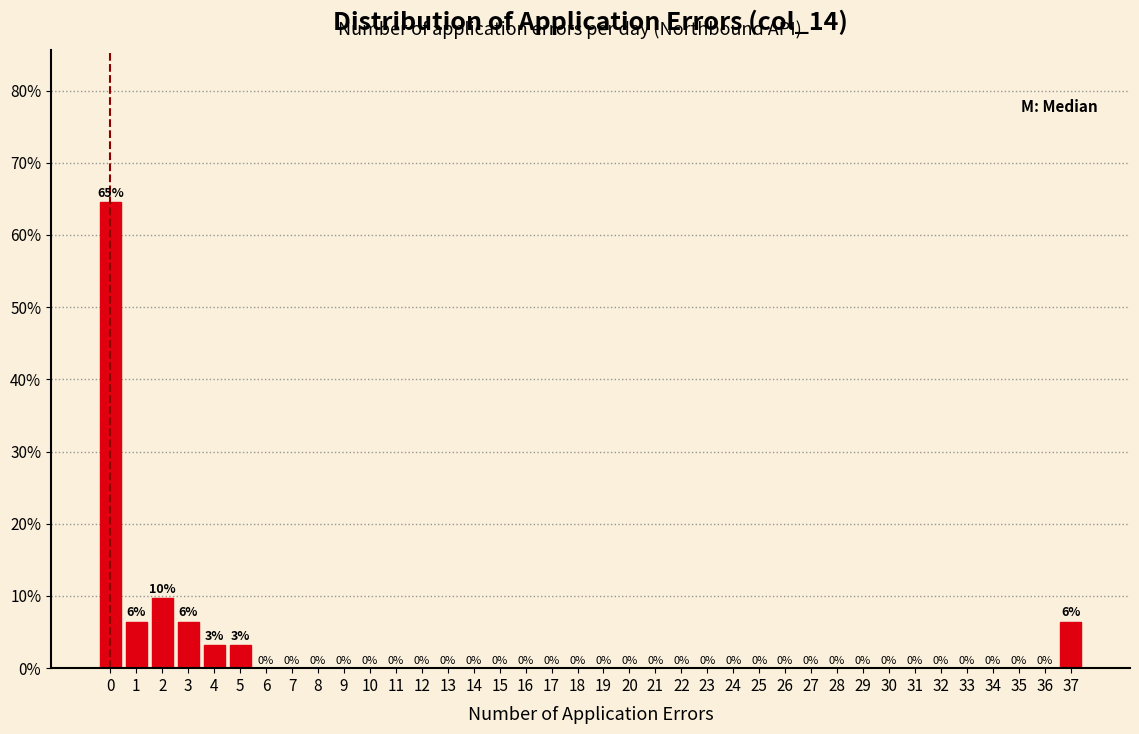

Which range on the x-axis has the tallest bar?

-0.5 to 0.5